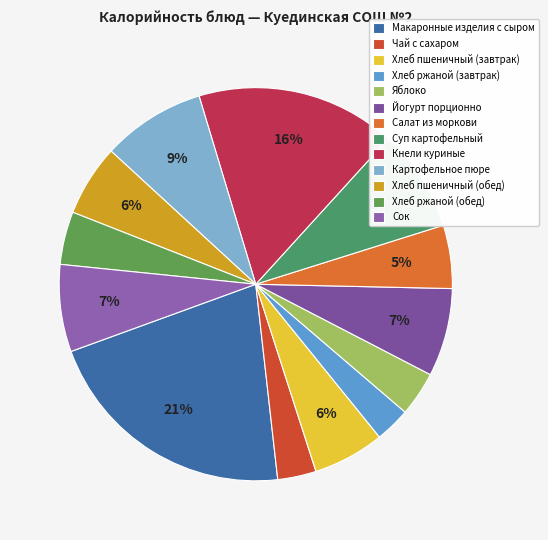

To the nearest percent, what is the difference between the Йогурт порционно and Хлеб пшеничный (завтрак) slice percentages?

1%